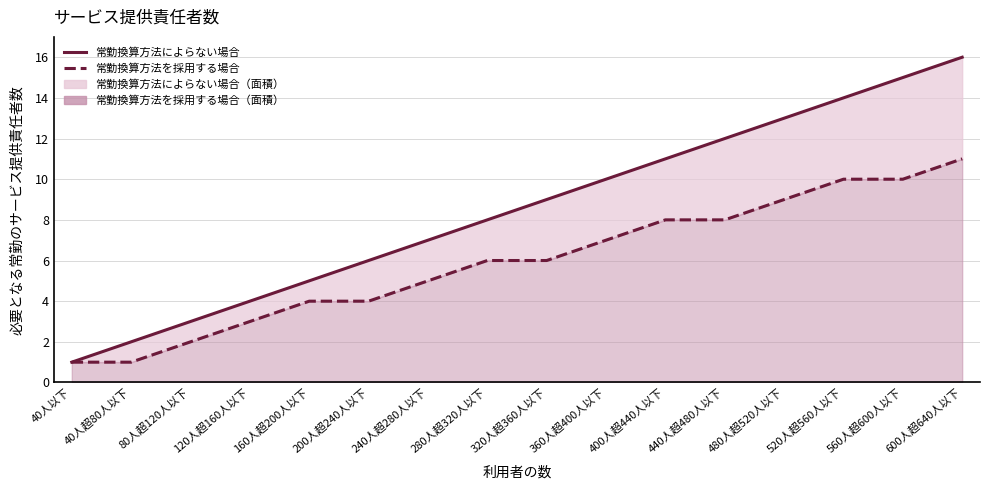

What is the sum of the 常勤換算方法を採用する場合 values at 280人超320人以下 and 120人超160人以下?

9